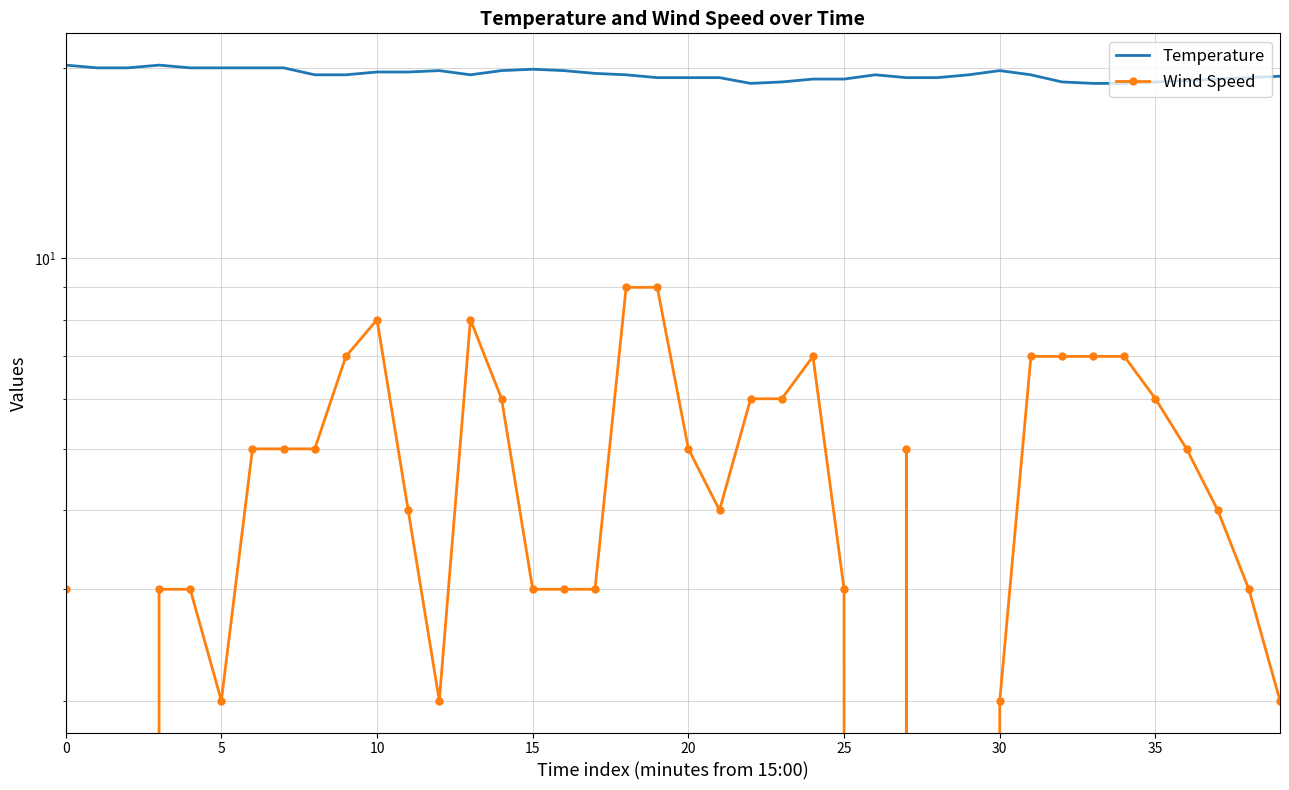

Rank the series by their average value, from highest to lowest.

Temperature, Wind Speed